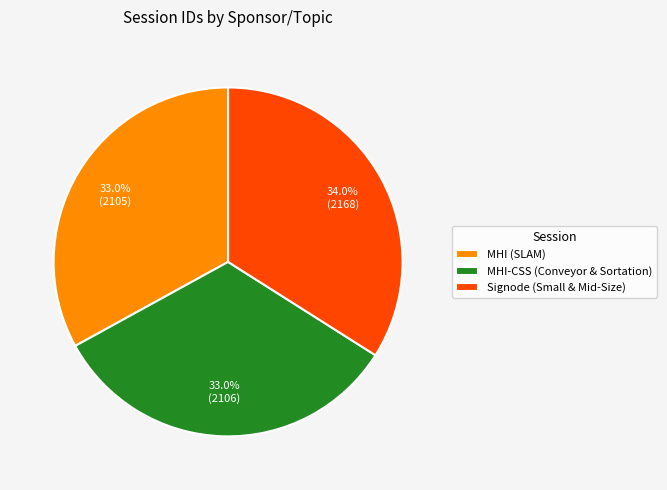

Which slice is the largest?

Signode (Small & Mid-Size)